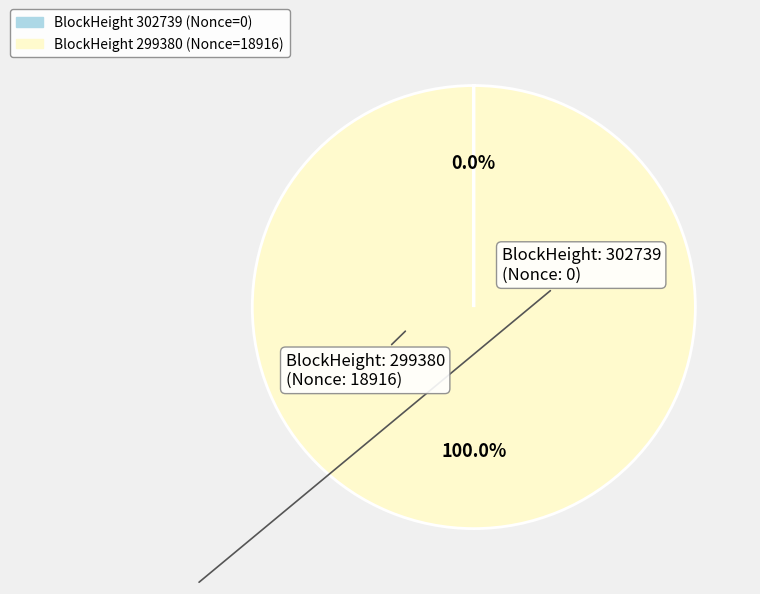

To the nearest percent, what is the average slice percentage?

50%